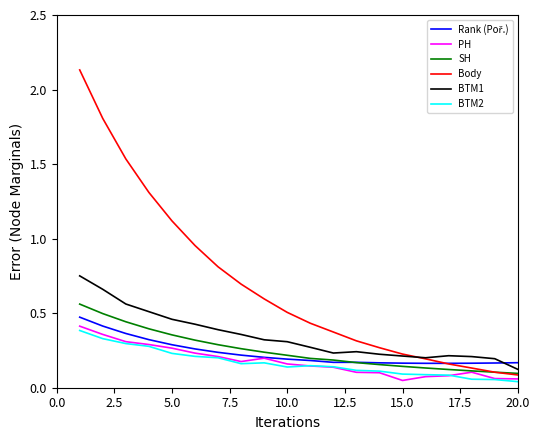

Does the chart have visible grid lines?

No